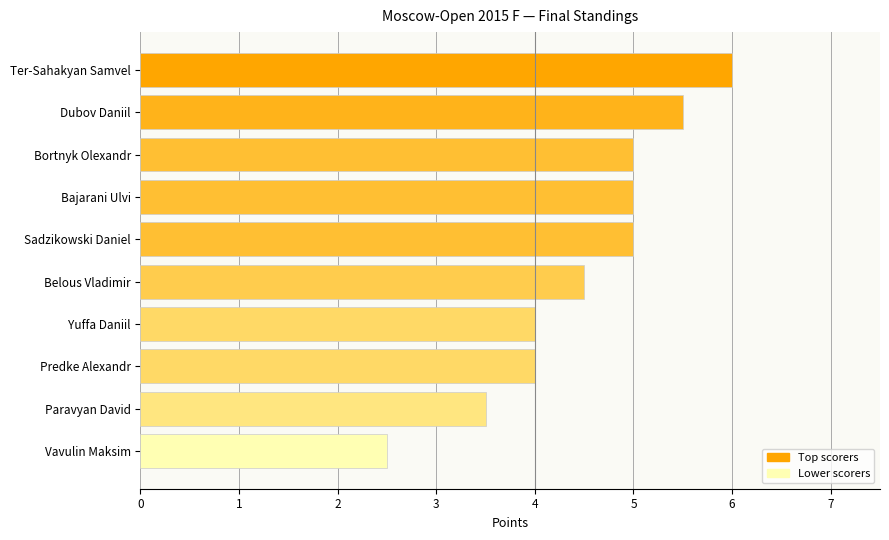

What is the difference between the maximum and minimum values?

3.5